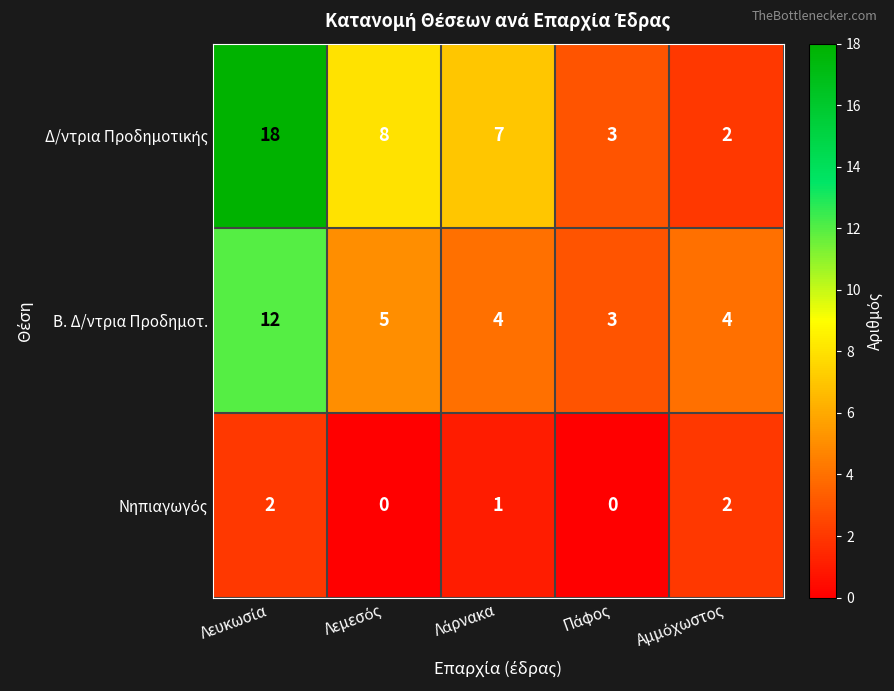

What is the difference between the maximum and minimum values in the Β. Δ/ντρια Προδημοτ. series?

9